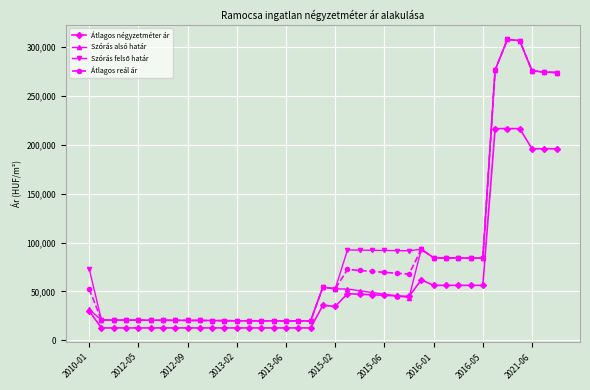

At how many categories does at least one series exceed 236335?

6